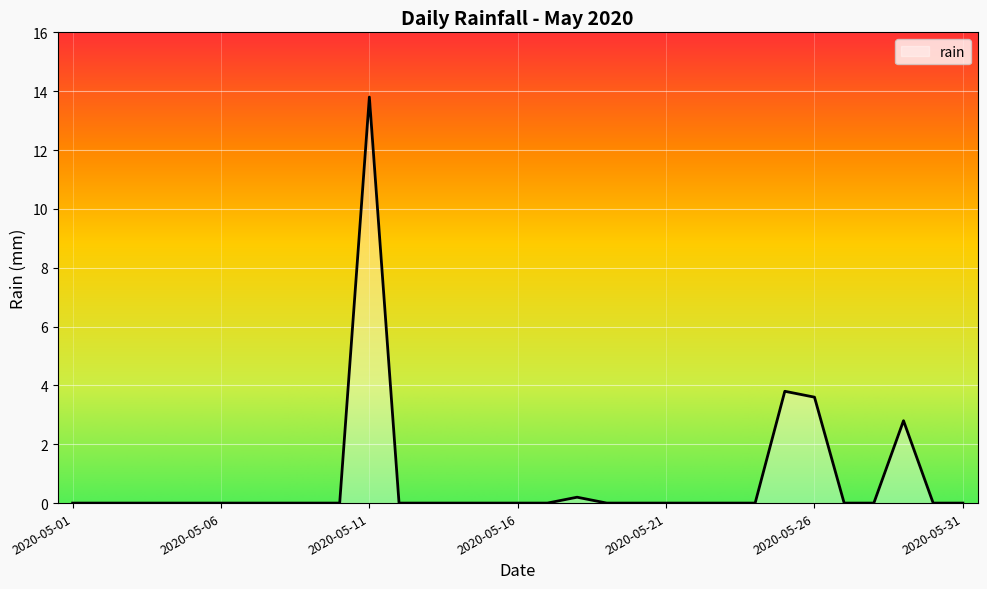

What is the difference between the maximum and minimum values?

13.8